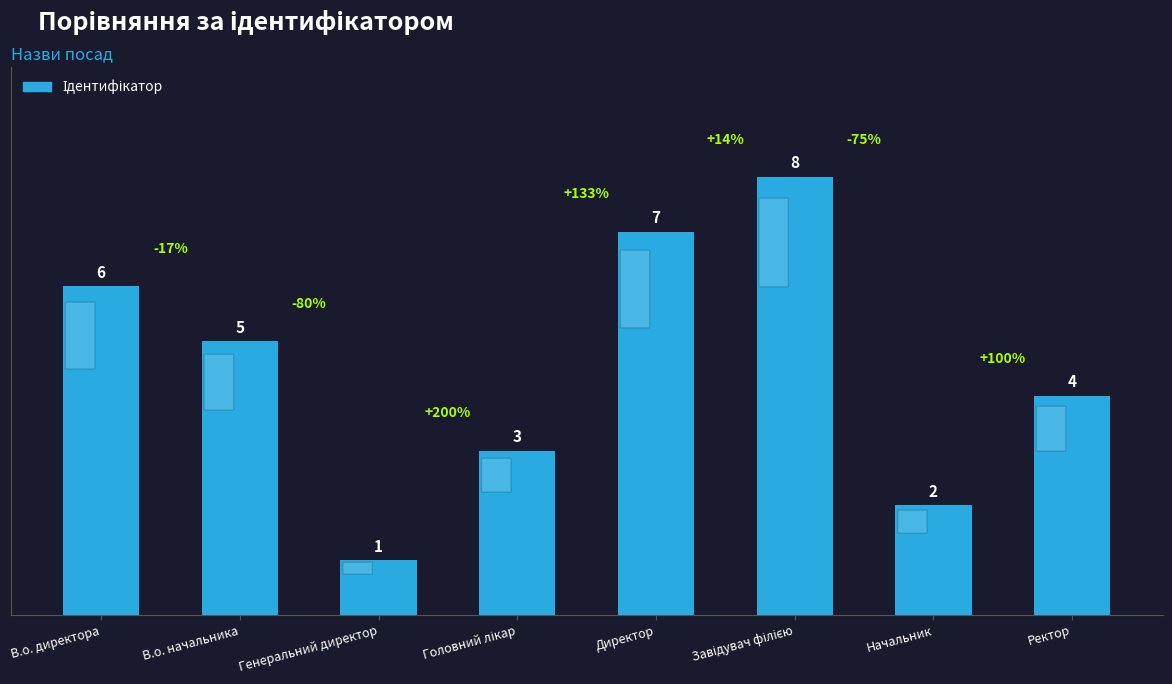

What is the sum of the values at В.о. начальника and В.о. директора?

11